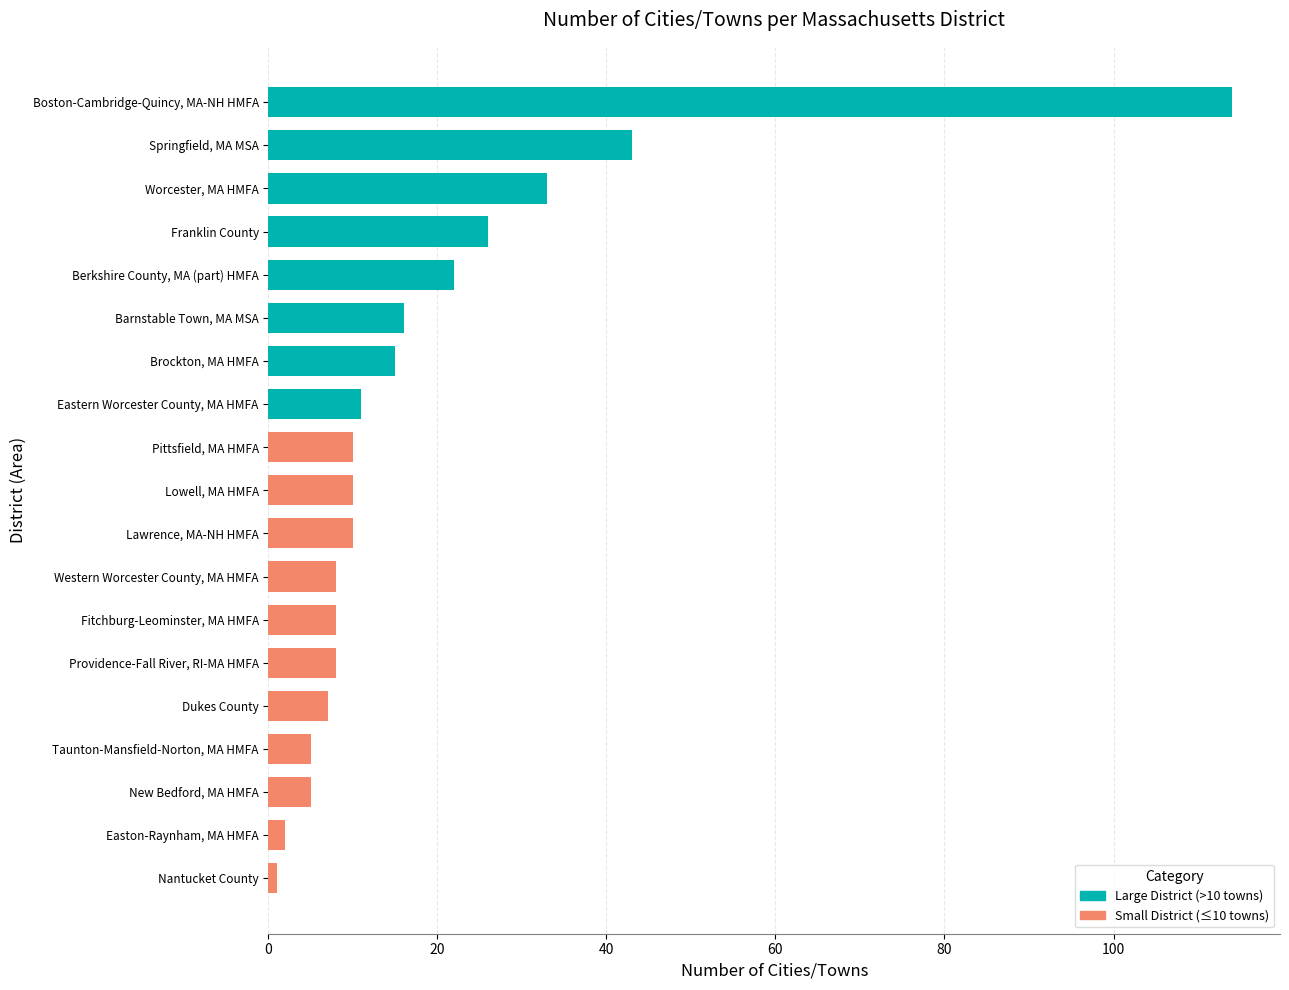

The value at Pittsfield, MA HMFA is 10. True or false?

True